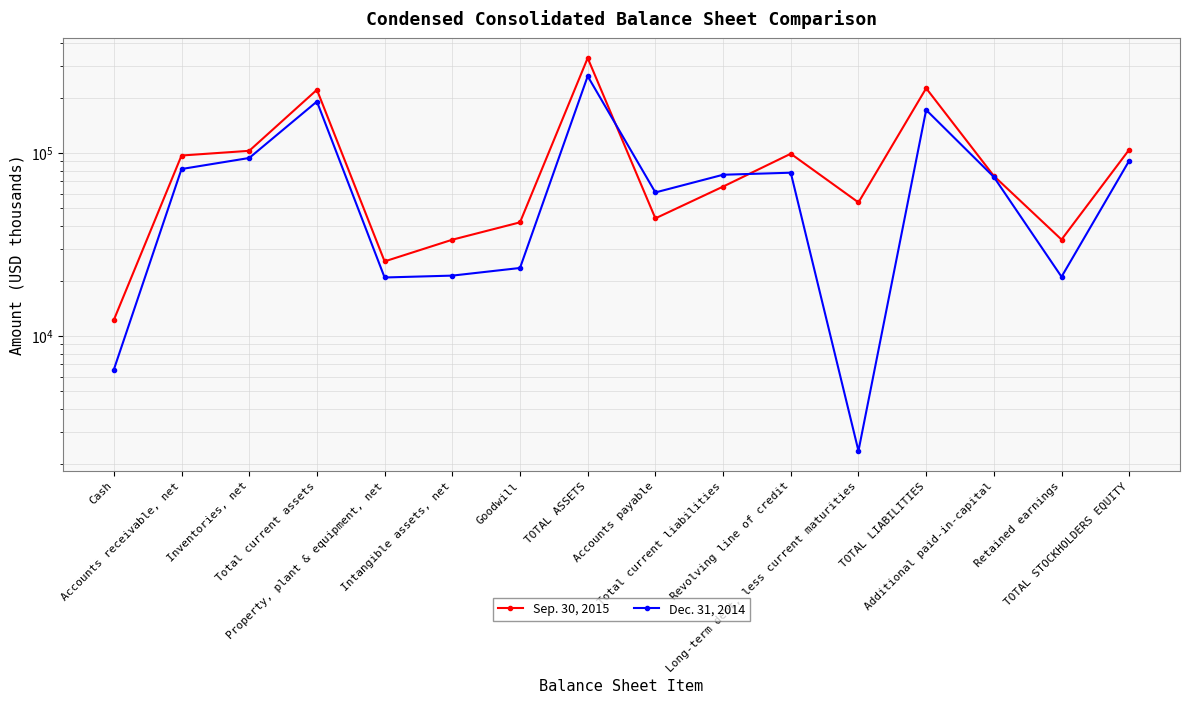

True or false: Sep. 30, 2015 has more than 2 interior local peaks.

True